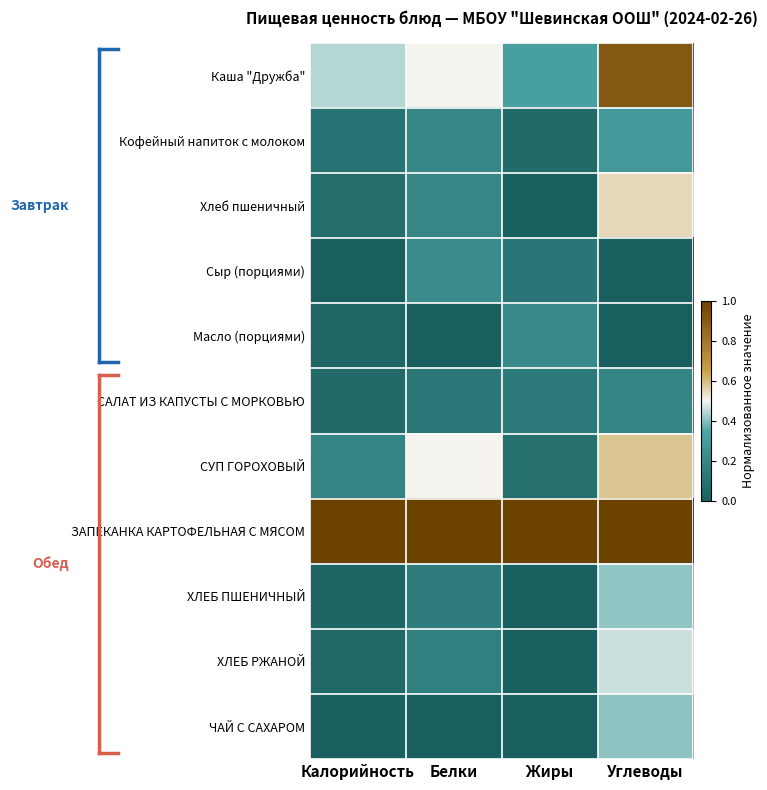

Reading left to right, extract all data points from this chart.

Каша "Дружба": Калорийность=0.4	Белки=0.5	Жиры=0.3	Углеводы=0.9
Кофейный напиток с молоком: Калорийность=0.1	Белки=0.2	Жиры=0.1	Углеводы=0.3
Хлеб пшеничный: Калорийность=0.1	Белки=0.2	Жиры=0.0	Углеводы=0.5
Сыр (порциями): Калорийность=0.0	Белки=0.2	Жиры=0.1	Углеводы=0.0
Масло (порциями): Калорийность=0.0	Белки=0.0	Жиры=0.2	Углеводы=0.0
САЛАТ ИЗ КАПУСТЫ С МОРКОВЬЮ: Калорийность=0.1	Белки=0.1	Жиры=0.1	Углеводы=0.2
СУП ГОРОХОВЫЙ: Калорийность=0.2	Белки=0.5	Жиры=0.1	Углеводы=0.6
ЗАПЕКАНКА КАРТОФЕЛЬНАЯ С МЯСОМ: Калорийность=1.0	Белки=1.0	Жиры=1.0	Углеводы=1.0
ХЛЕБ ПШЕНИЧНЫЙ: Калорийность=0.0	Белки=0.1	Жиры=0.0	Углеводы=0.4
ХЛЕБ РЖАНОЙ: Калорийность=0.1	Белки=0.2	Жиры=0.0	Углеводы=0.5
ЧАЙ С САХАРОМ: Калорийность=0.0	Белки=0.0	Жиры=0.0	Углеводы=0.4